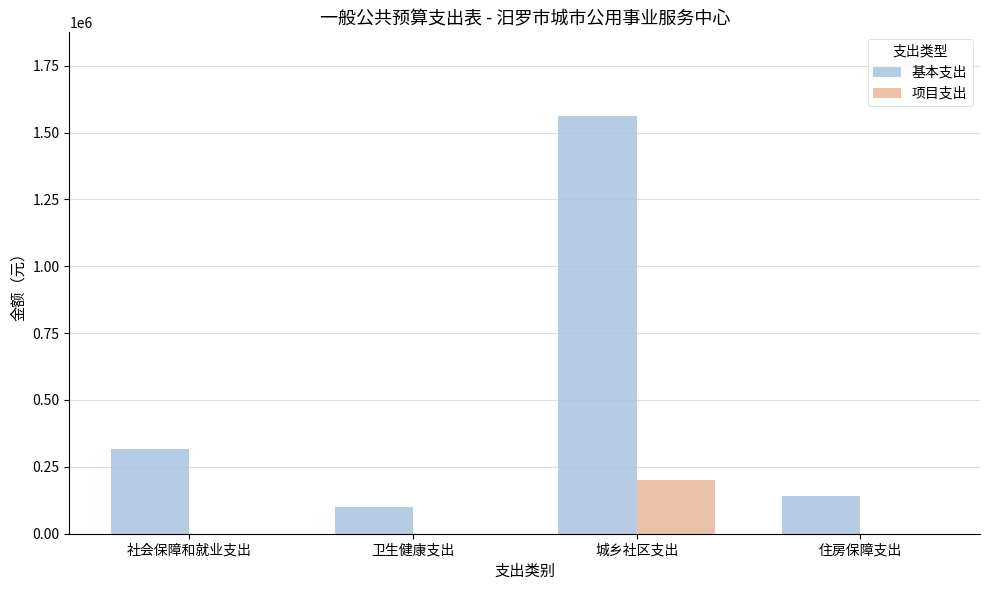

What is the sum of the 基本支出 values at 卫生健康支出 and 社会保障和就业支出?

416500.7